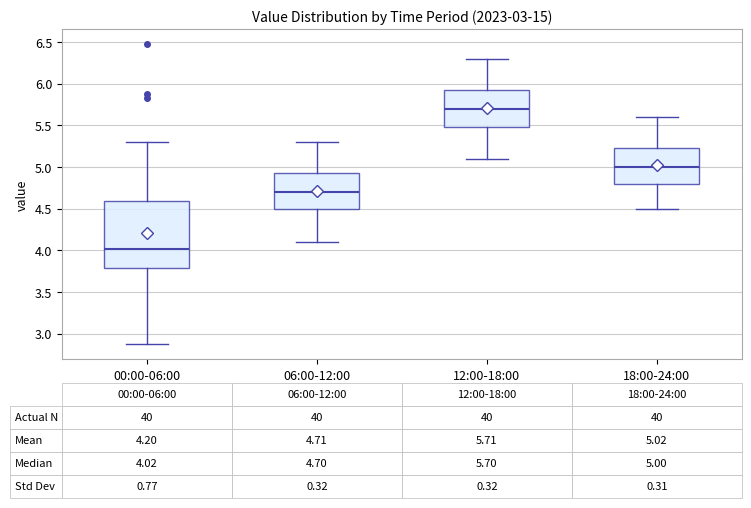

Which box's median line is the highest?

12:00-18:00